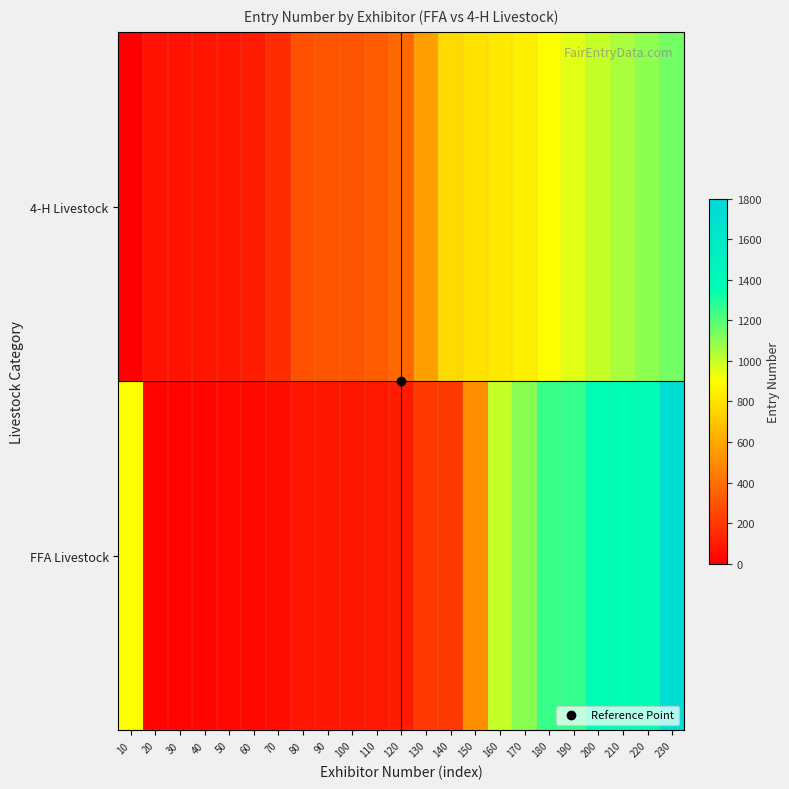

What is the spread (max minus min) of values at 120?

280